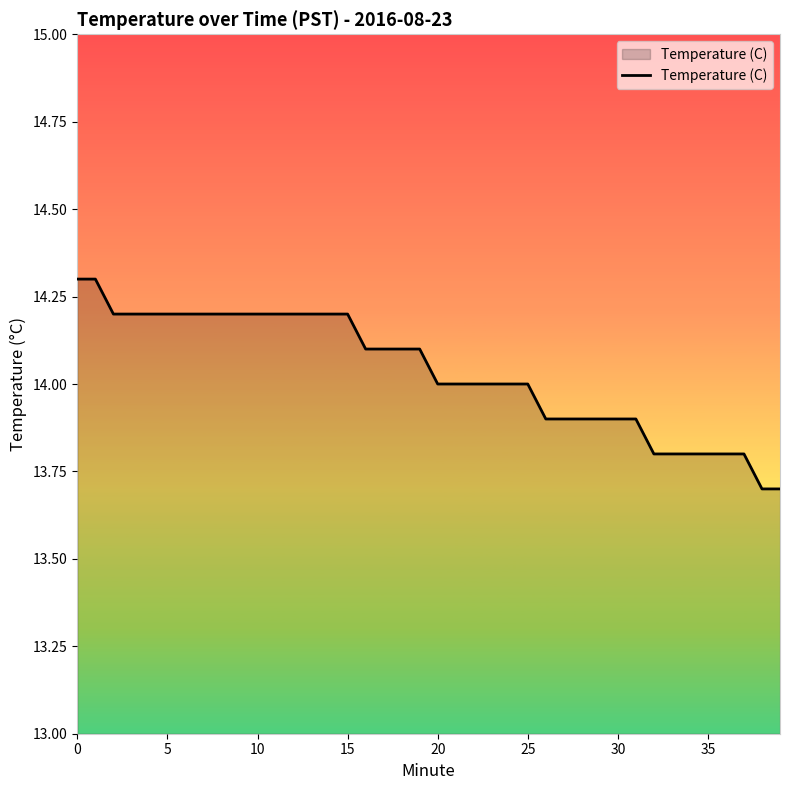

What is the greatest value displayed?

14.3